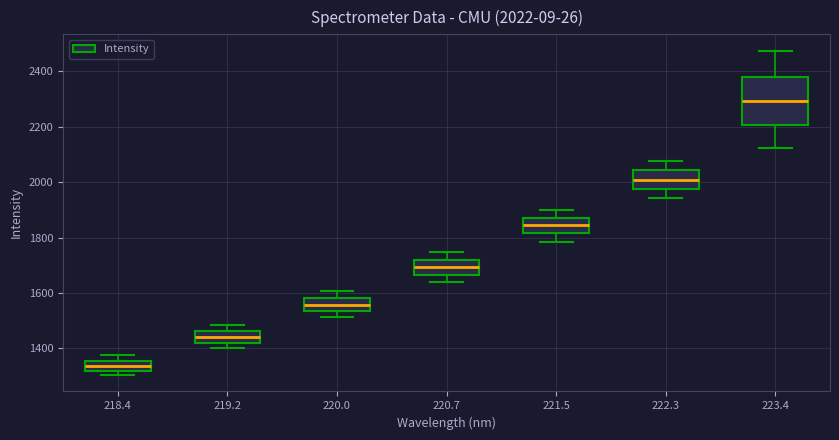

Which box has the highest median line?

223.4